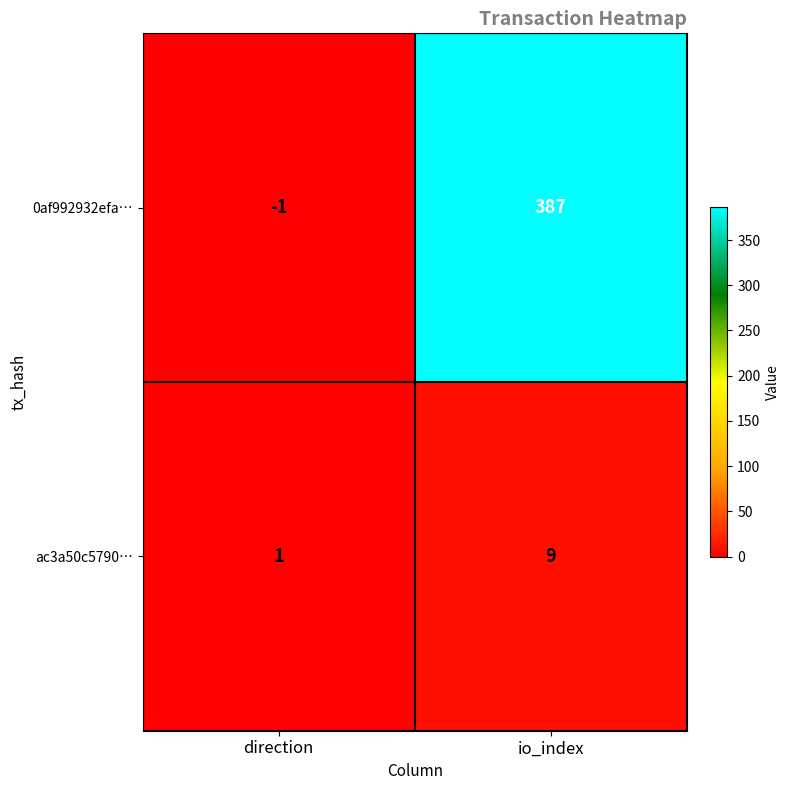

The value of 0af992932efa… at io_index is 387. True or false?

True